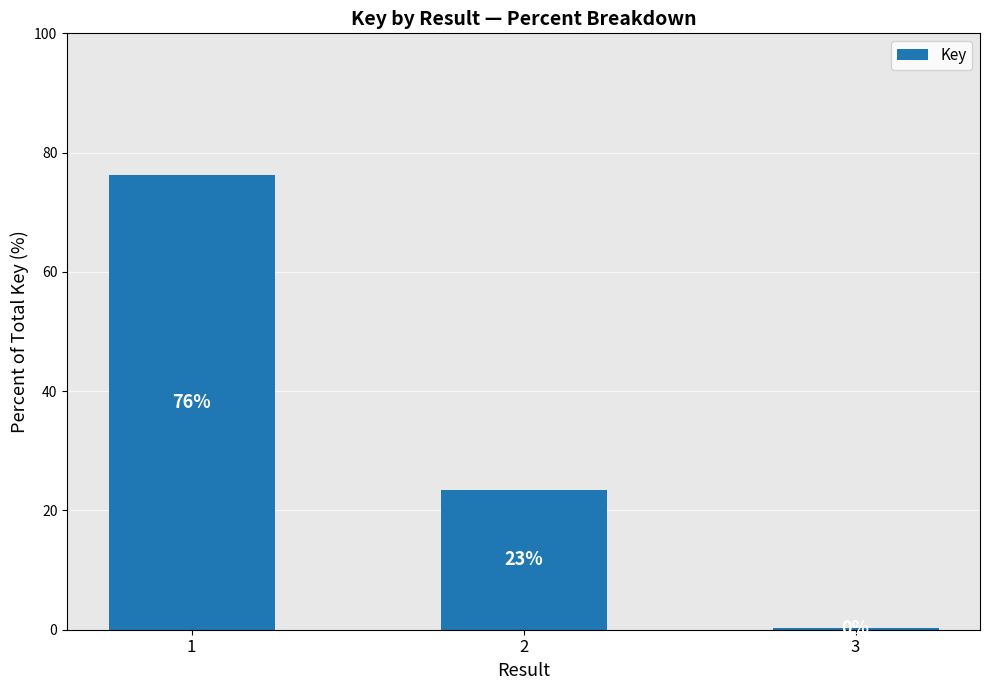

How many bars are there in total?

3